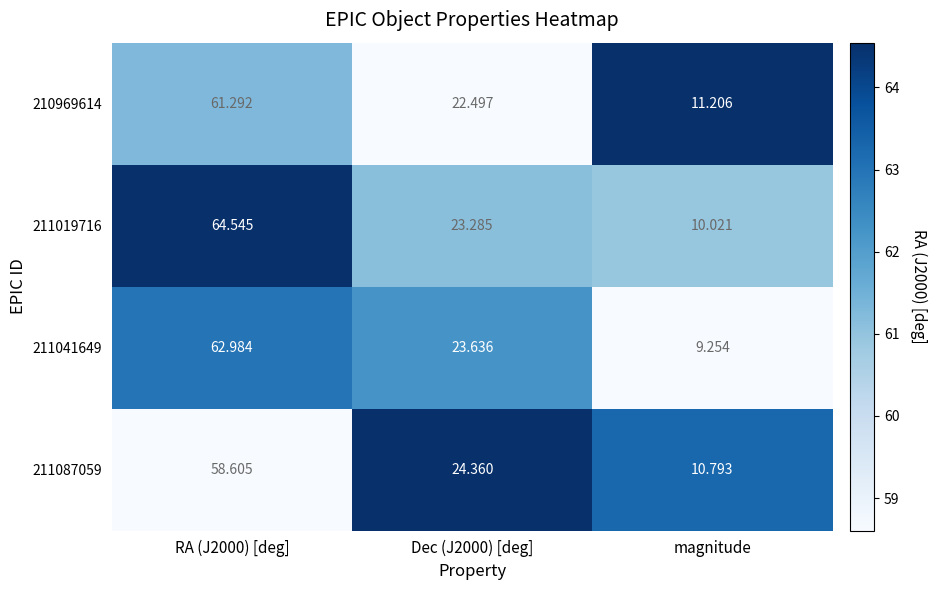

Which category has the lowest value across all series?

magnitude